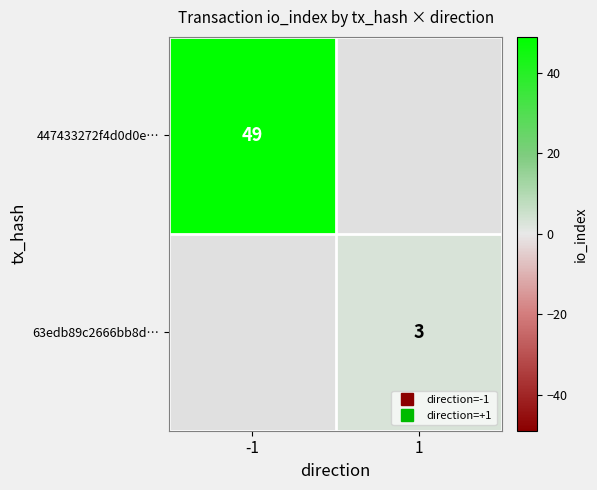

What is the maximum value shown in the chart?

49.0